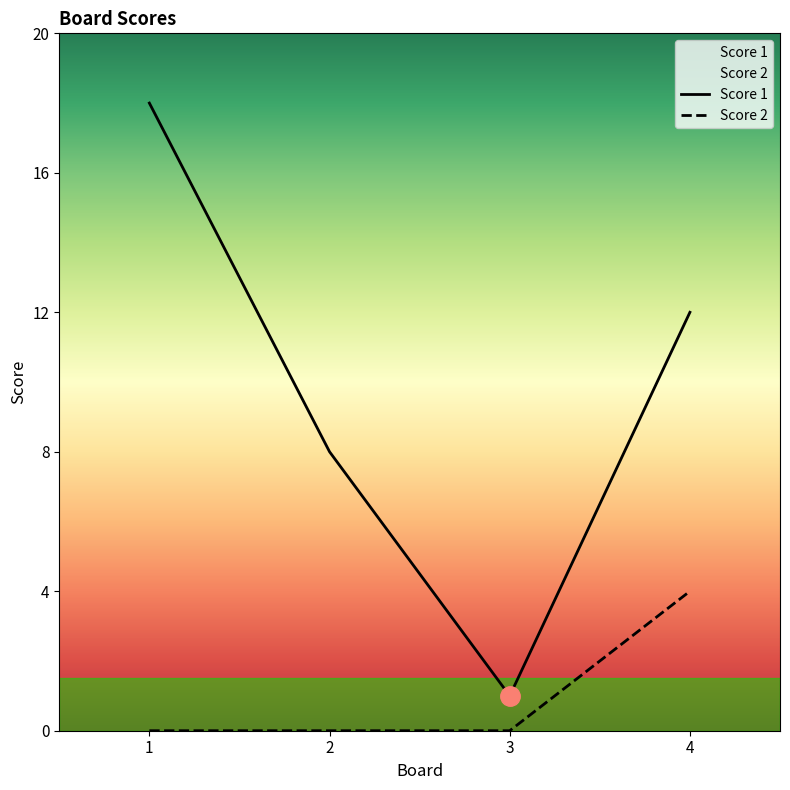

What are all the series names shown in the legend?

Score 1, Score 2